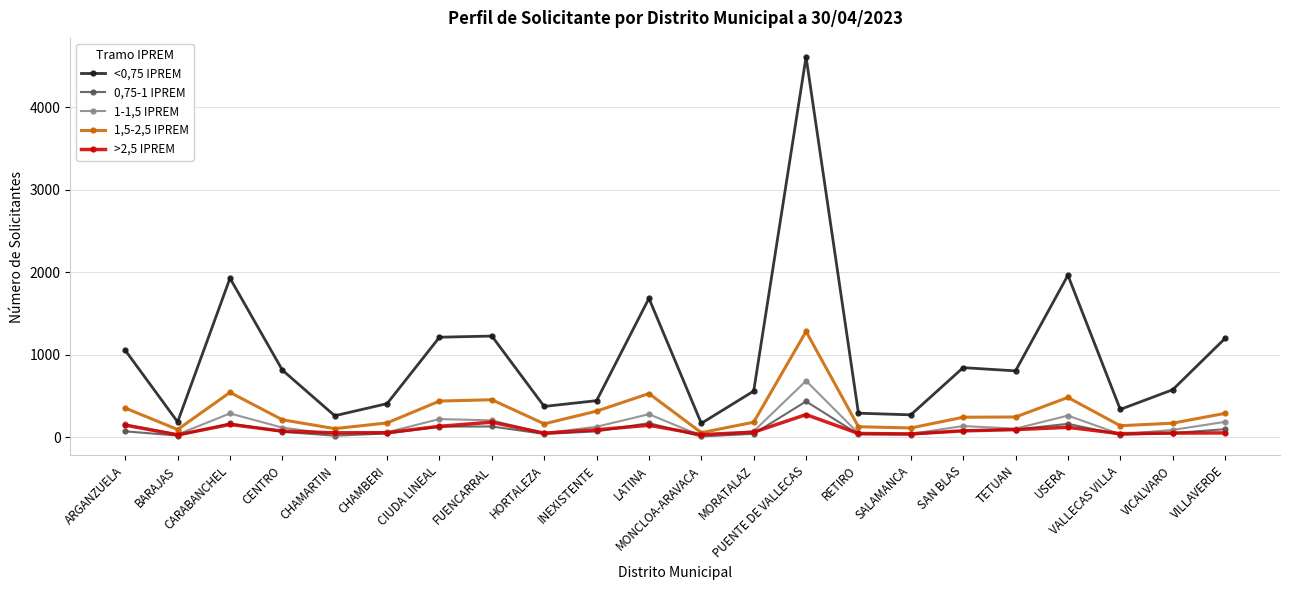

Does the chart have visible grid lines?

Yes